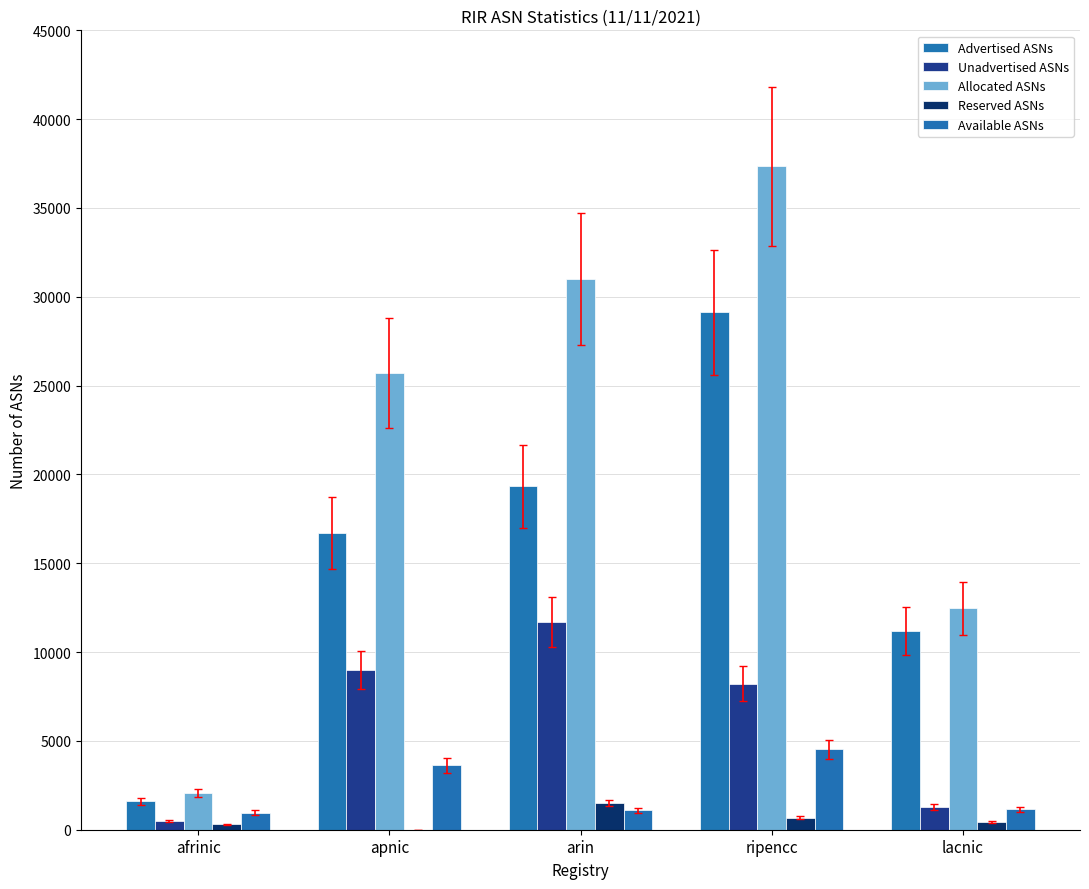

At which label does Allocated ASNs first exceed 25707?

arin